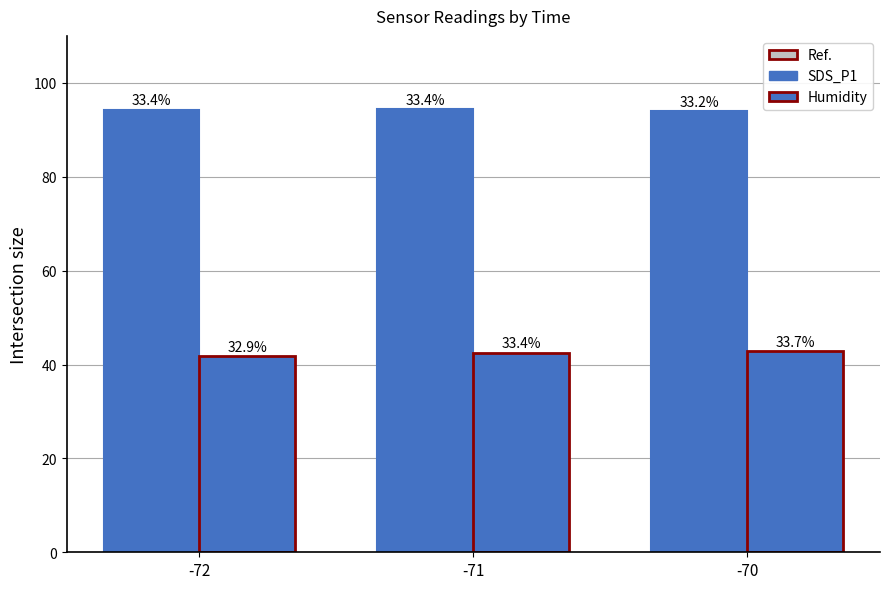

Which series has the largest range (max minus min)?

Humidity